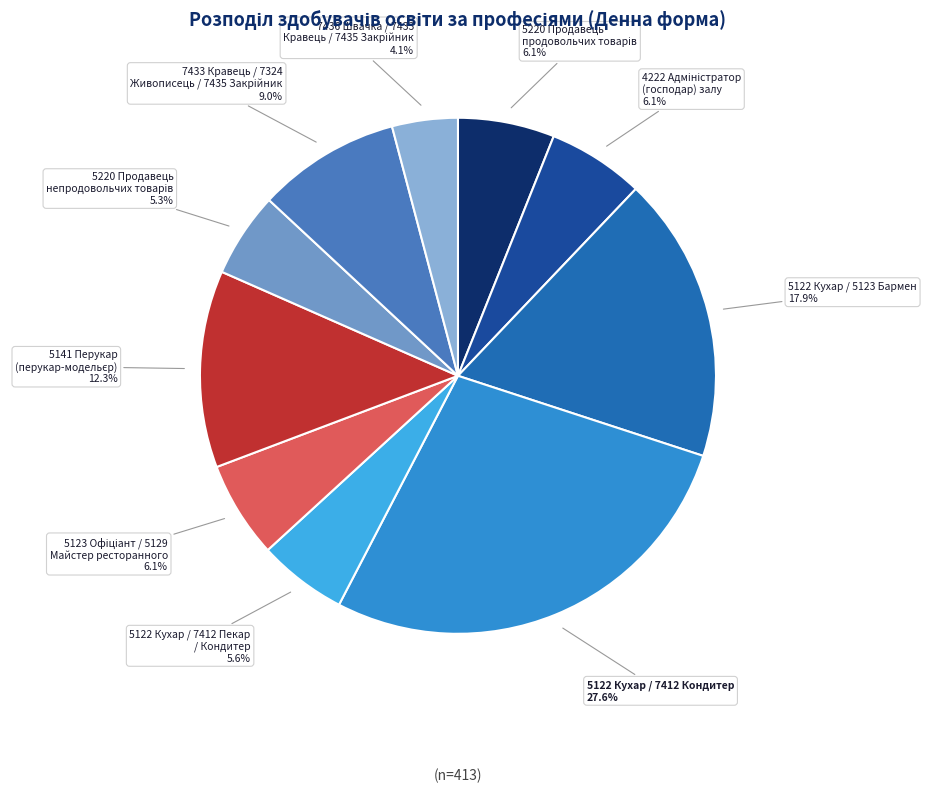

Is there a majority slice in this chart?

No